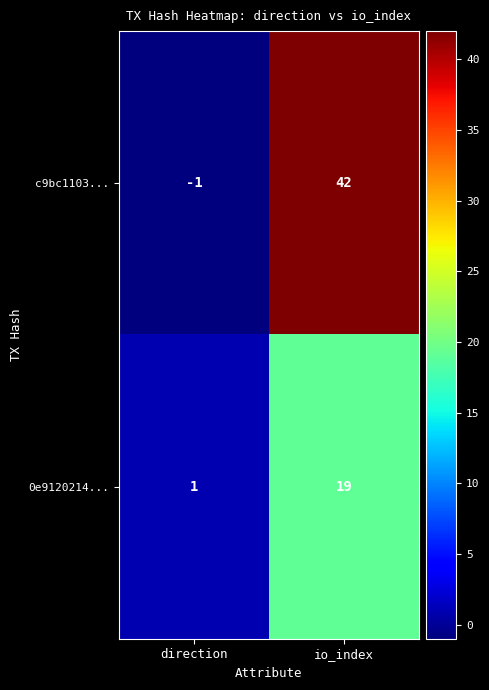

What is the greatest value displayed?

42